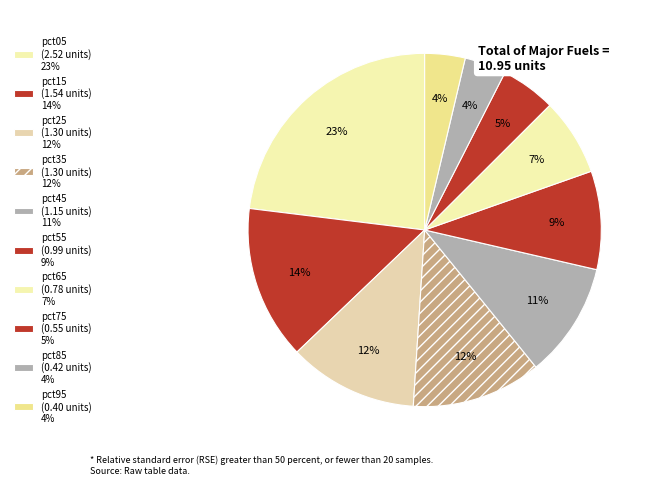

To the nearest percent, what is the combined percentage of pct95 and pct35?

16%